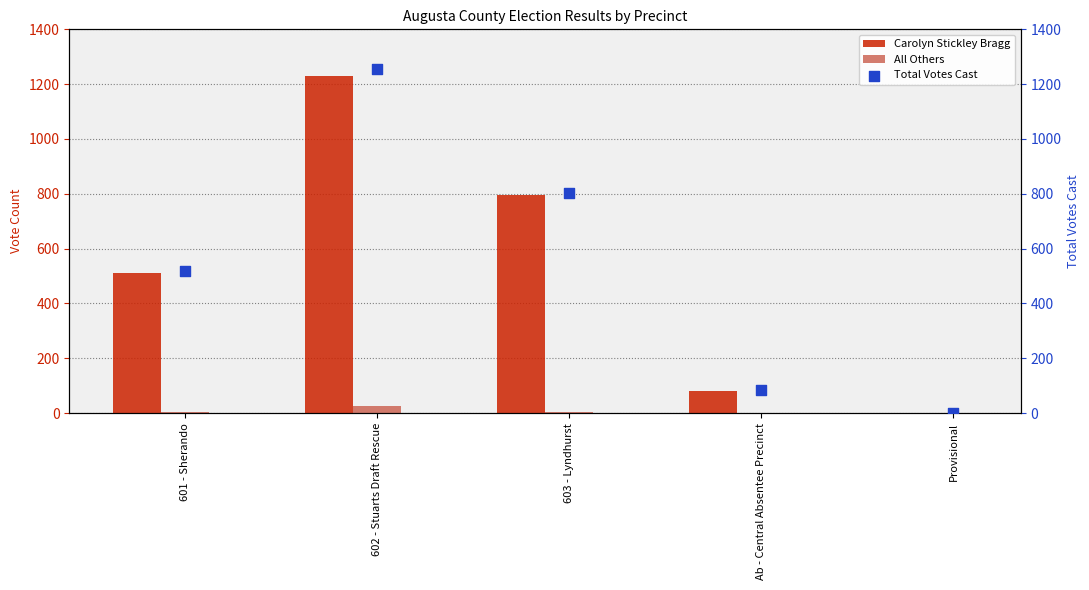

At how many categories does at least one series exceed 5?

4